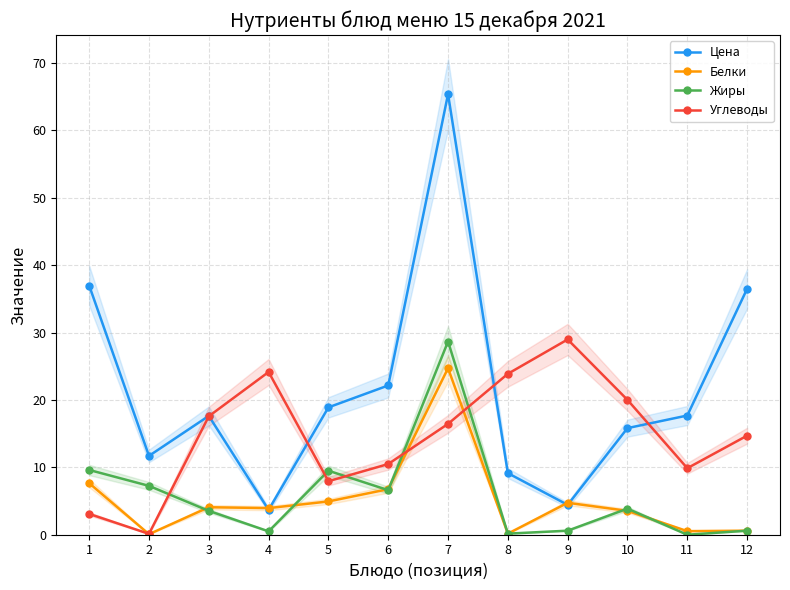

How many distinct data groups are displayed?

4